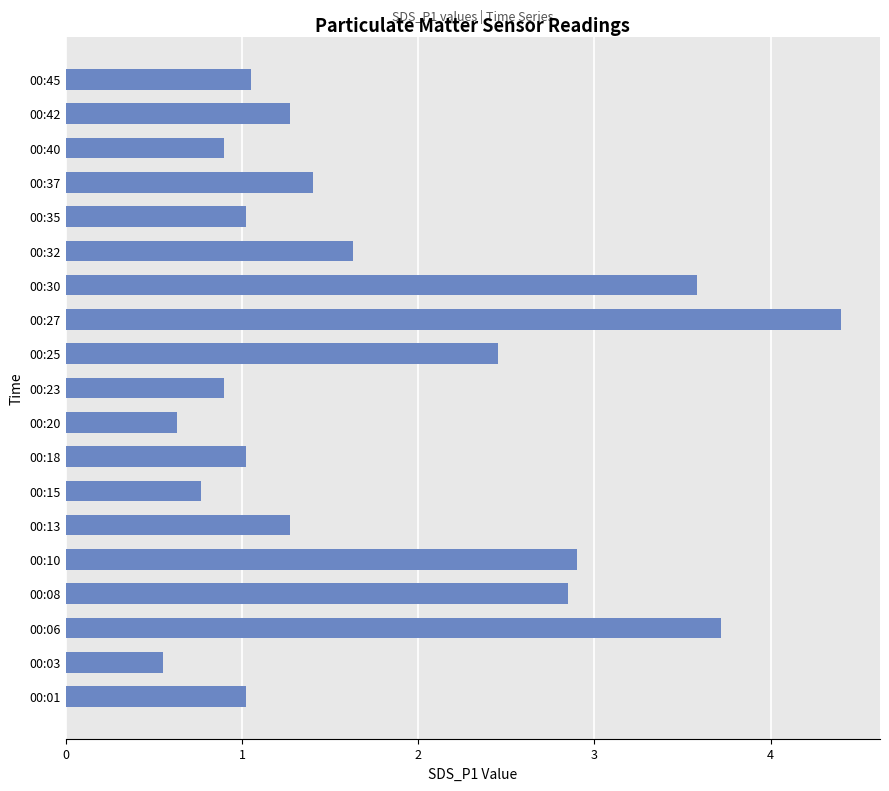

What is the average value?

1.8